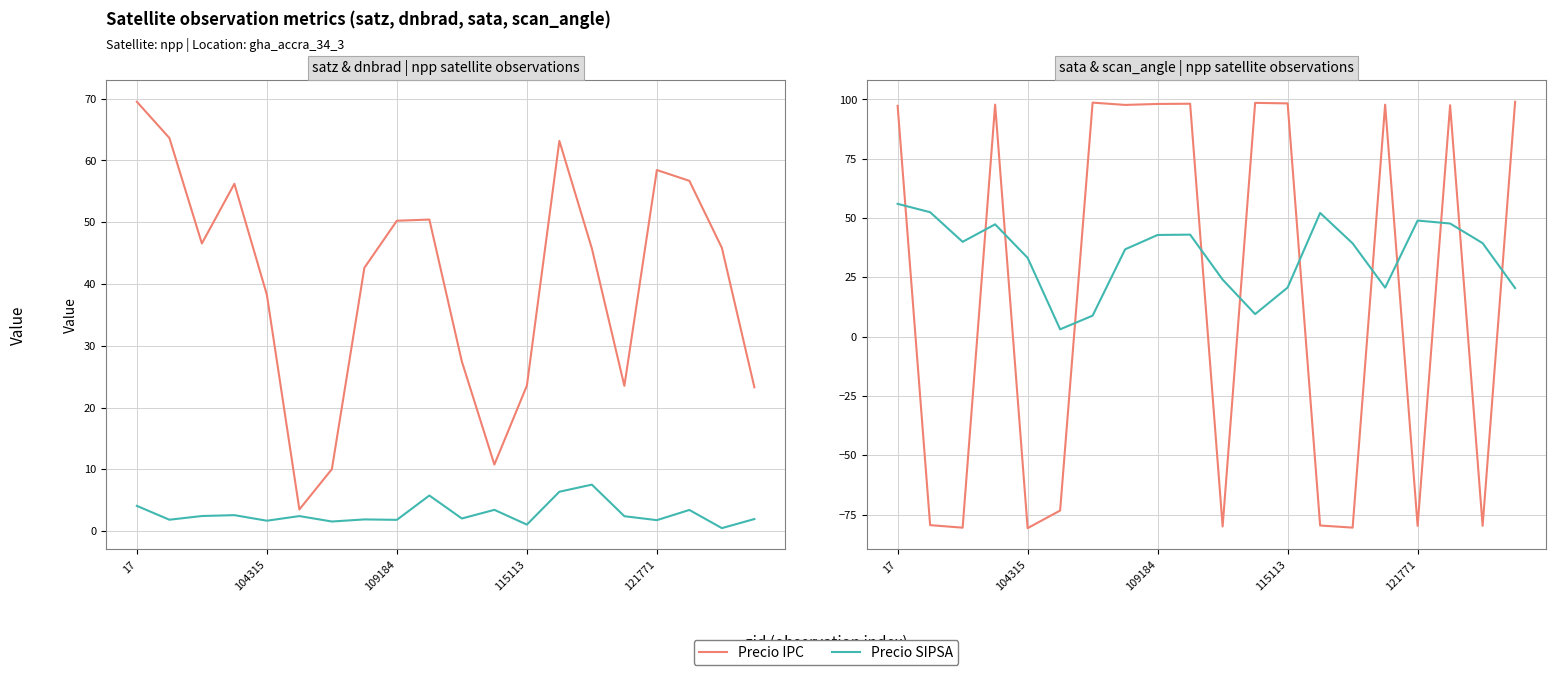

What is the difference between the second highest and second lowest values in the Precio SIPSA series?

43.6